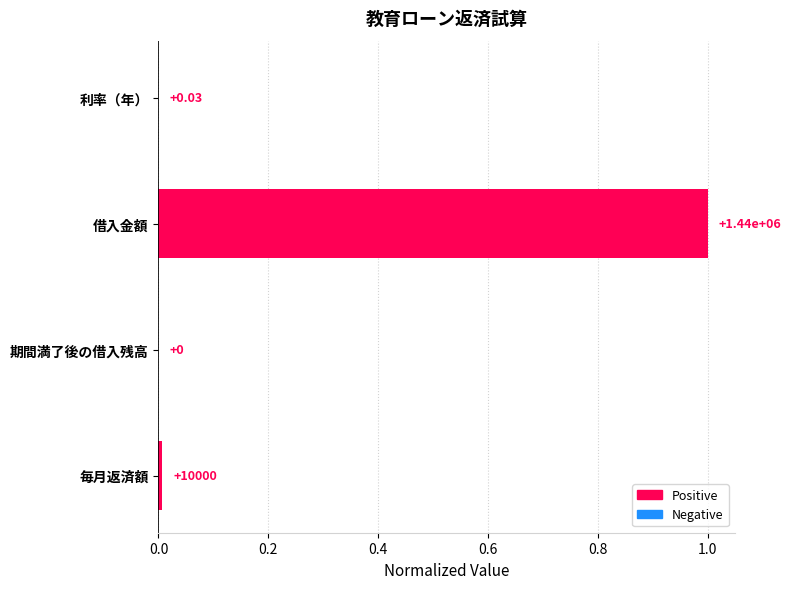

What is the sum of all values?

1.0